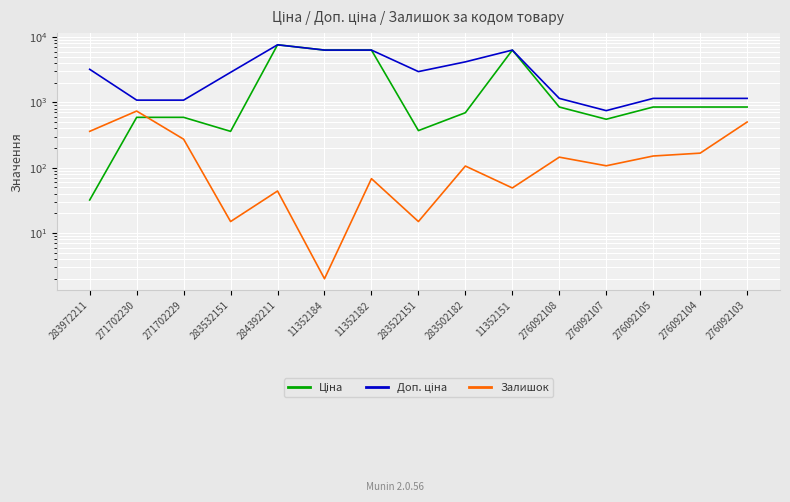

True or false: Доп. ціна and Залишок intersect in this chart.

False